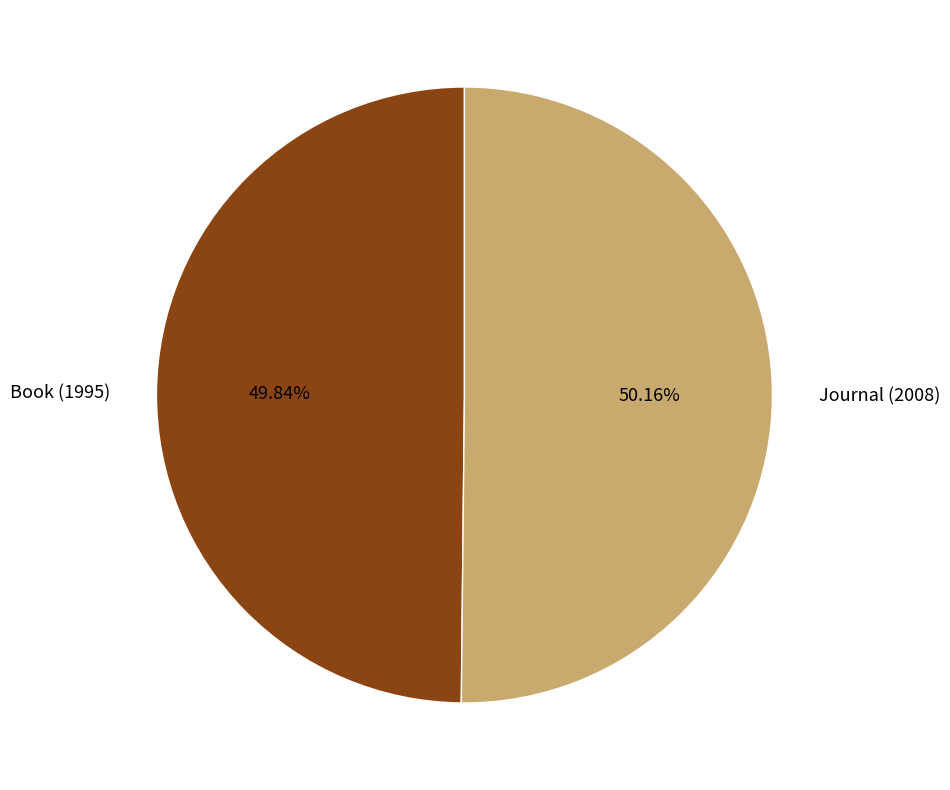

How many slices are in this pie chart?

2